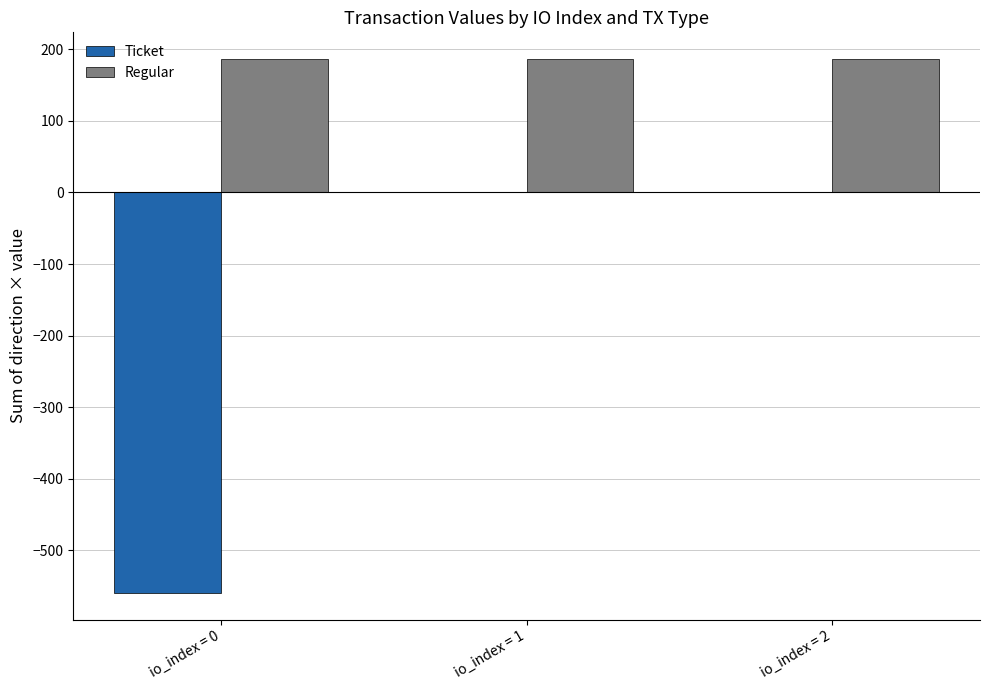

Reading right to left, extract all data points from this chart.

Ticket: io_index = 2=0.0	io_index = 1=0.0	io_index = 0=-559.7
Regular: io_index = 2=186.6	io_index = 1=186.6	io_index = 0=186.6